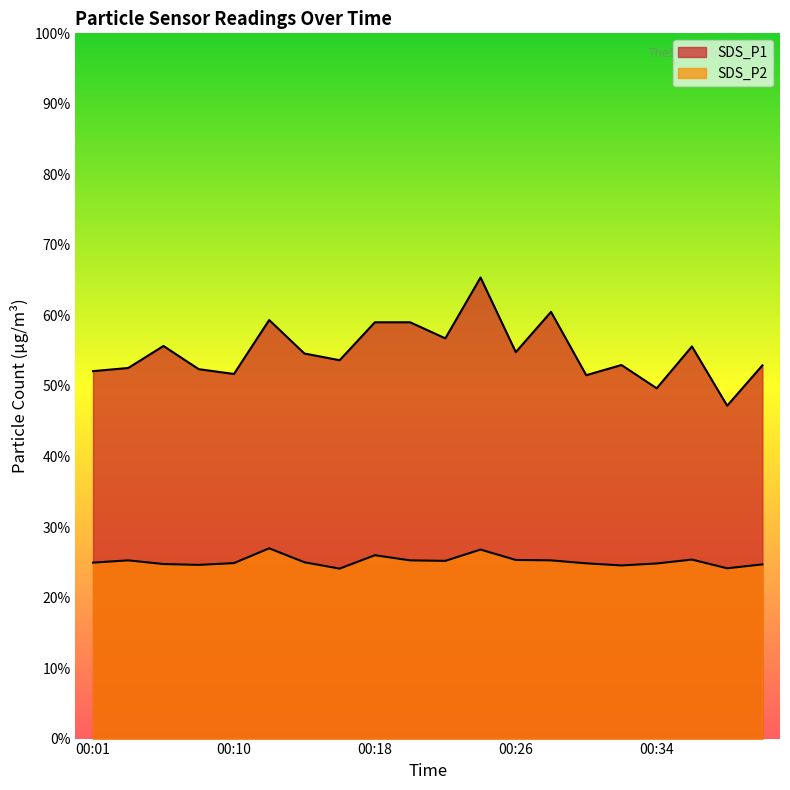

Rank the series at 00:24 from highest to lowest value.

SDS_P1, SDS_P2